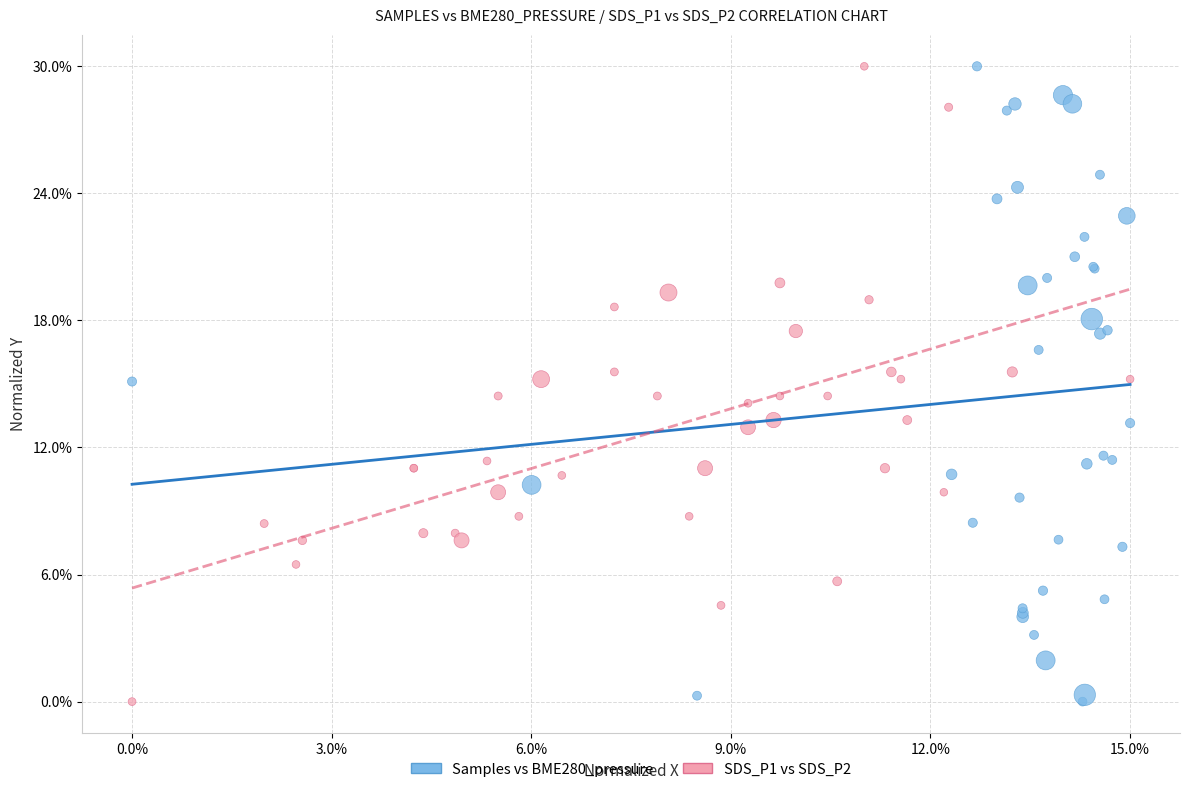

What are all the series names shown in the legend?

Samples vs BME280_pressure, SDS_P1 vs SDS_P2